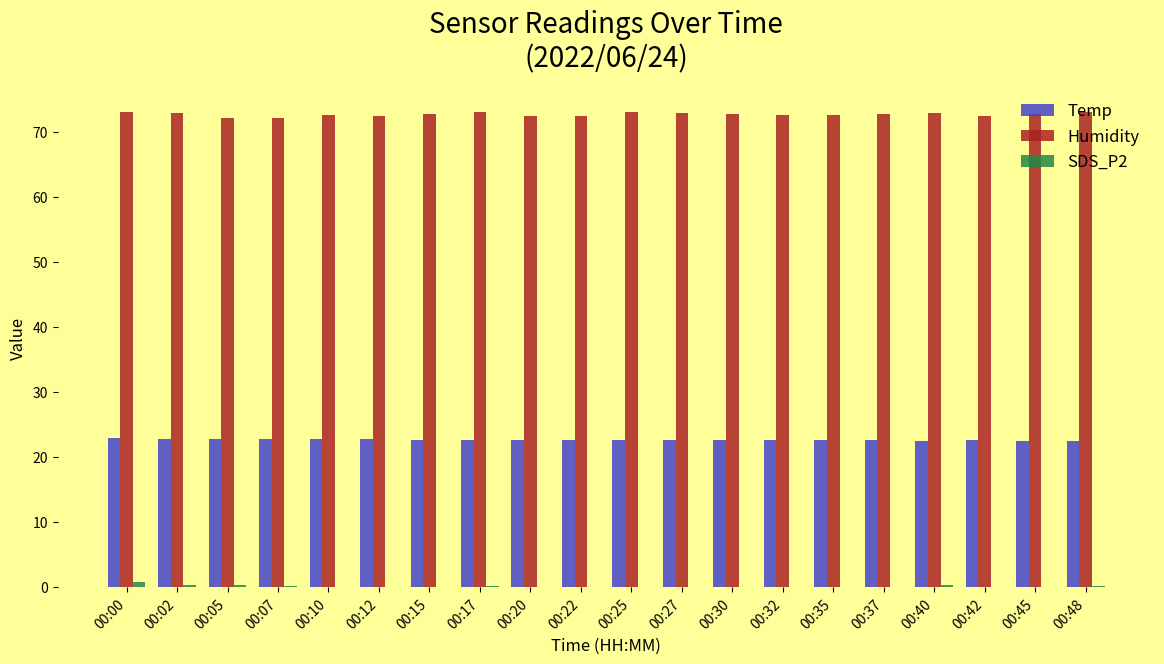

The Temp series shows 9.7 at 00:20. True or false?

False